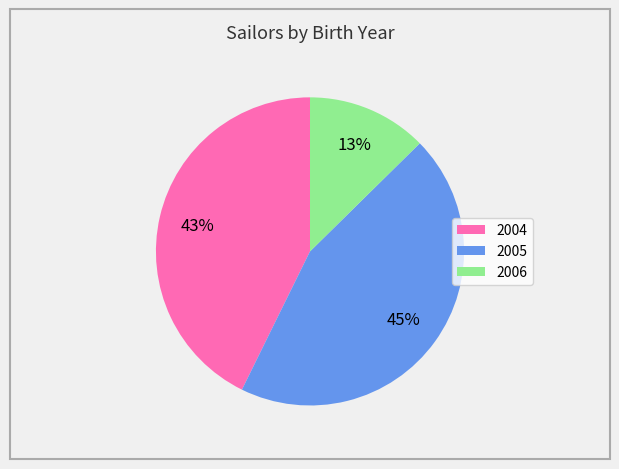

Which slice is the largest?

2005